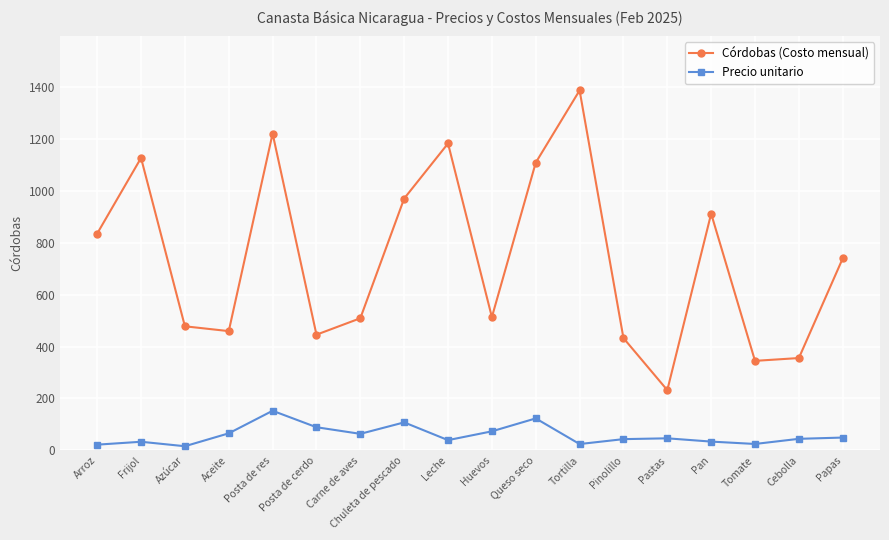

What is the spread (max minus min) of values at Aceite?

394.0